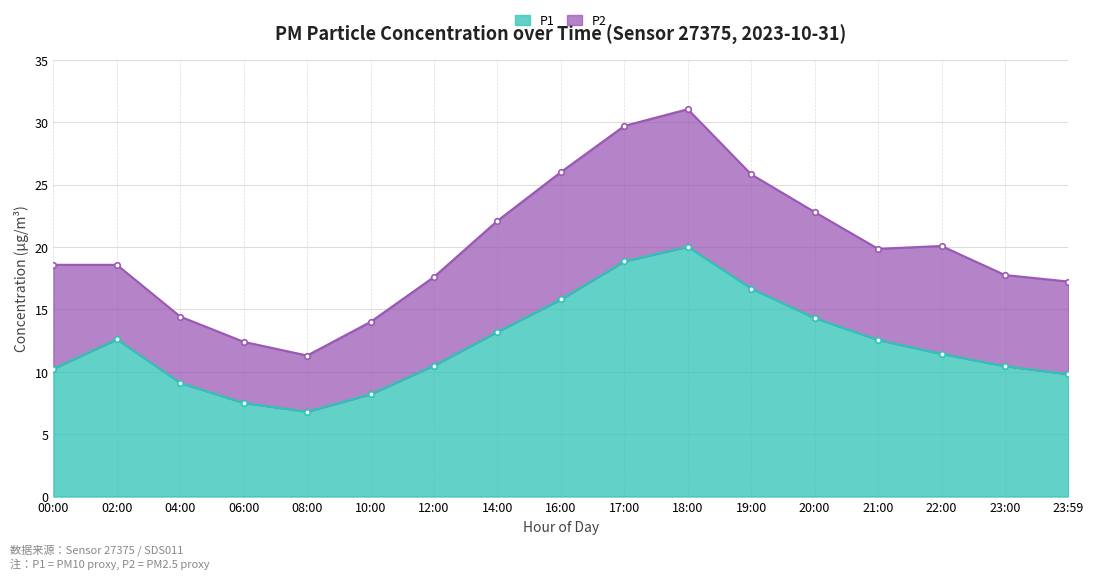

Which category has the lowest value in the P1 series?

08:00